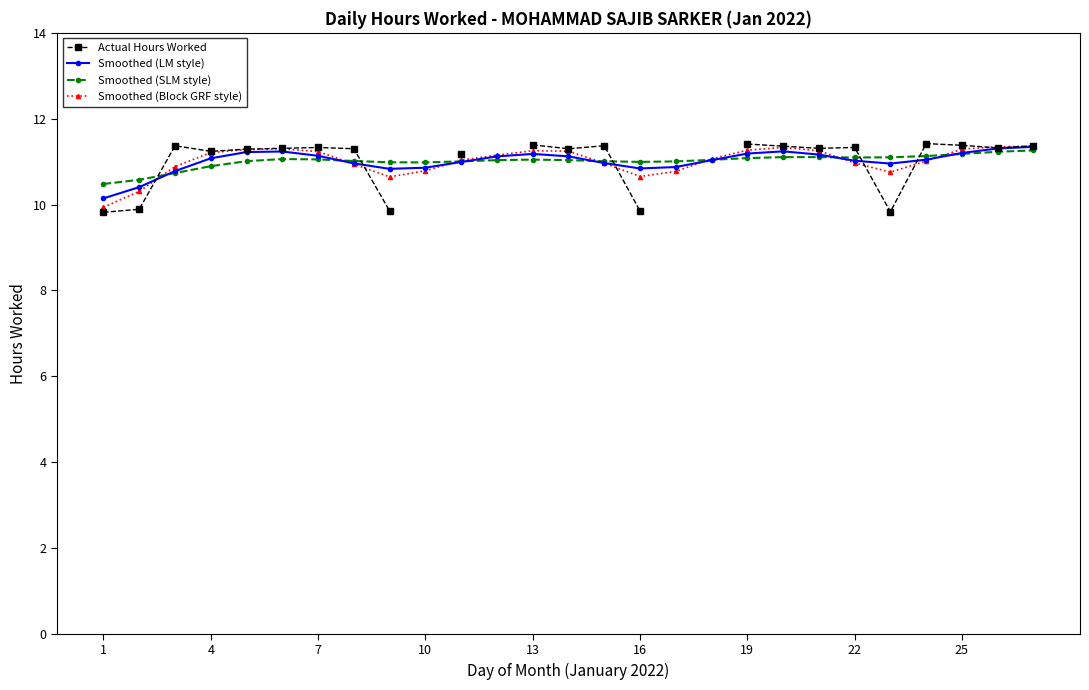

The value of Smoothed (LM style) at 7 is 4.7. True or false?

False